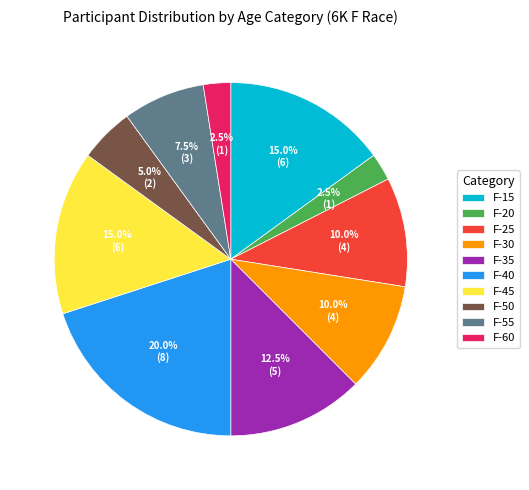

What is the largest slice in the pie chart?

F-40